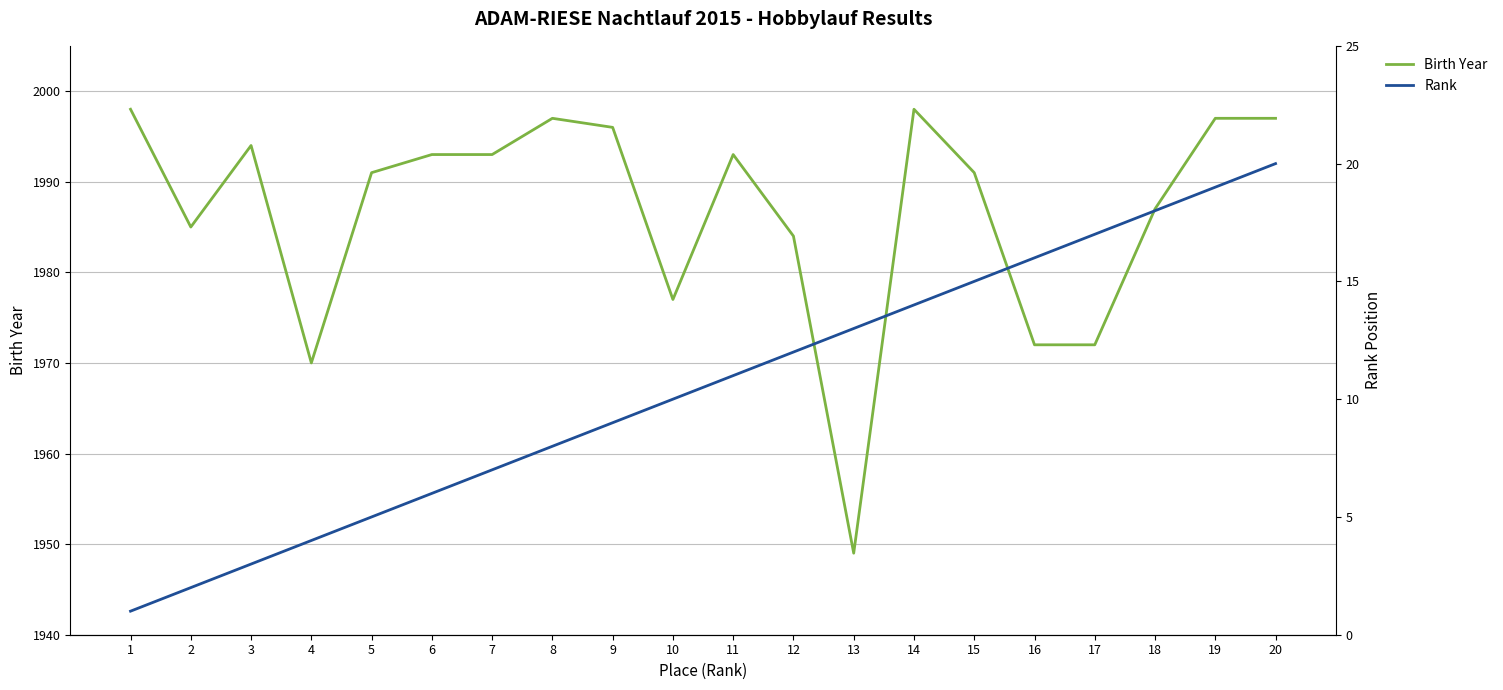

Is it true that Birth Year equals 2894 at 13?

False